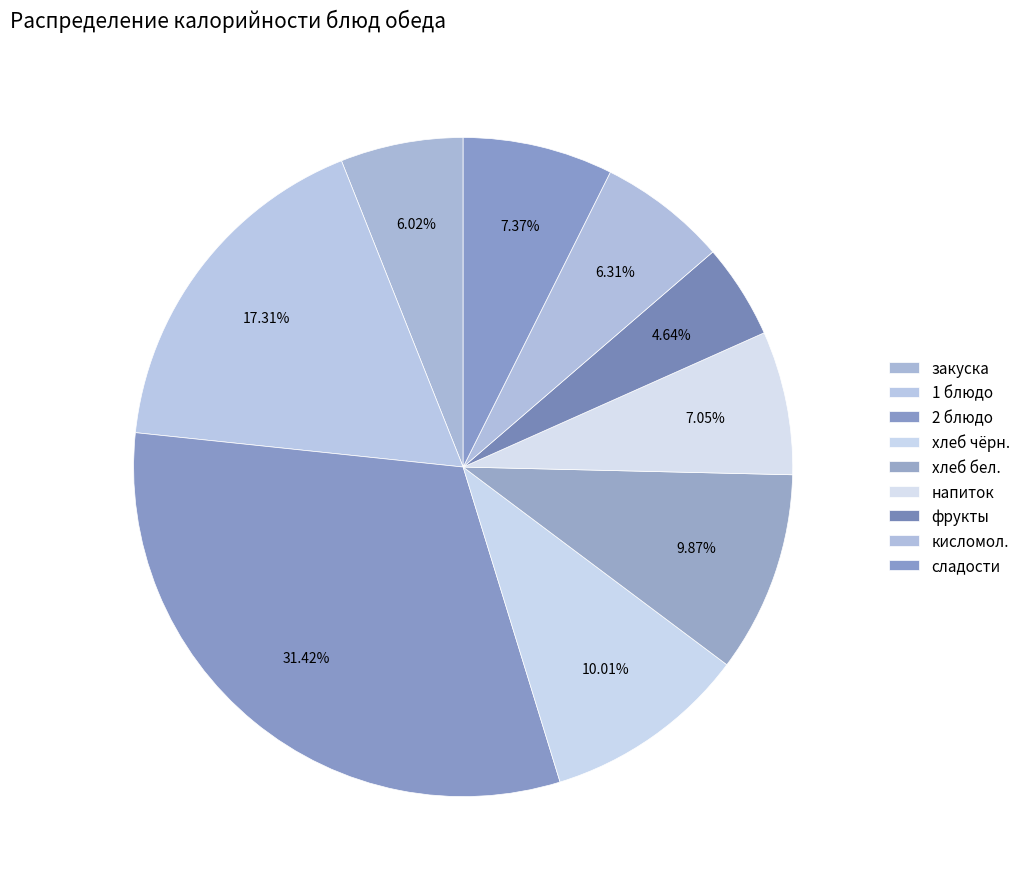

What is the ratio of the value at фрукты to the value at 1 блюдо?

0.3